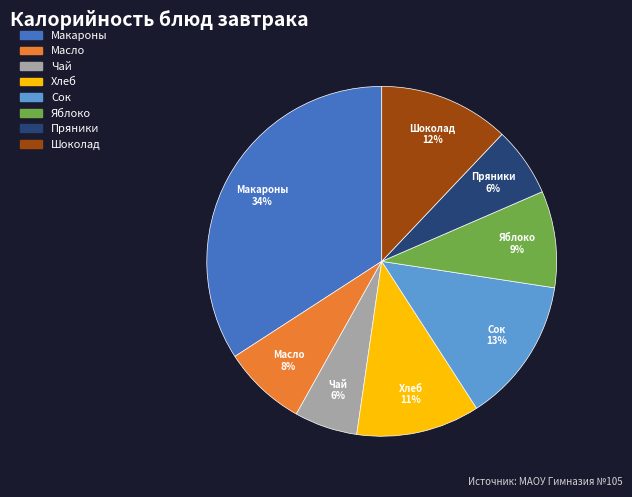

To the nearest percent, what is the combined percentage of Шоколад and Макароны?

46%